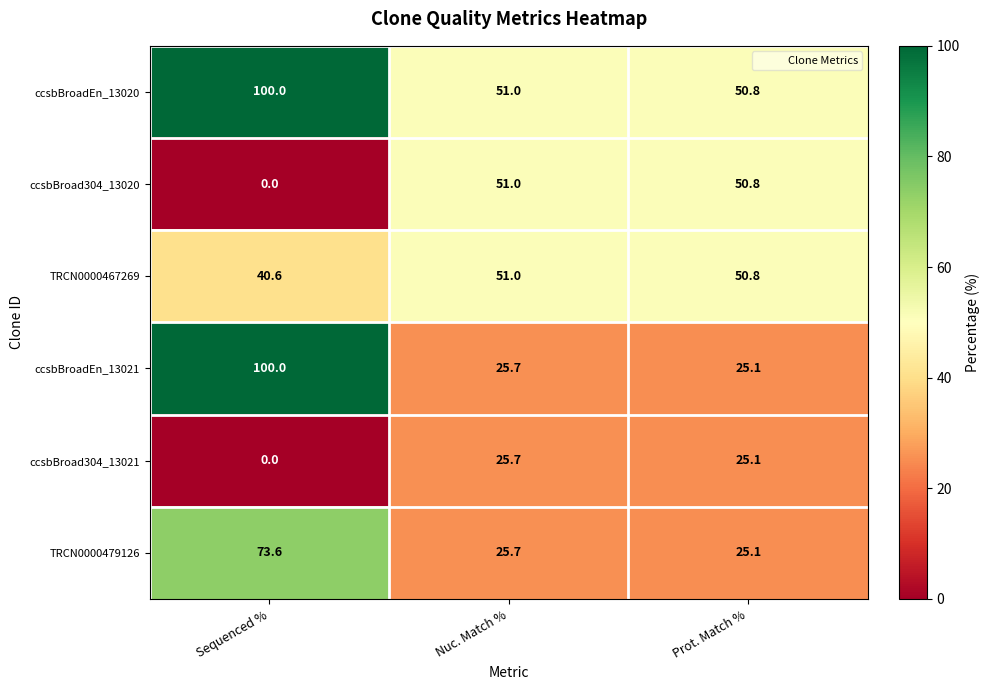

The TRCN0000479126 series shows 25.1 at Prot. Match %. True or false?

True